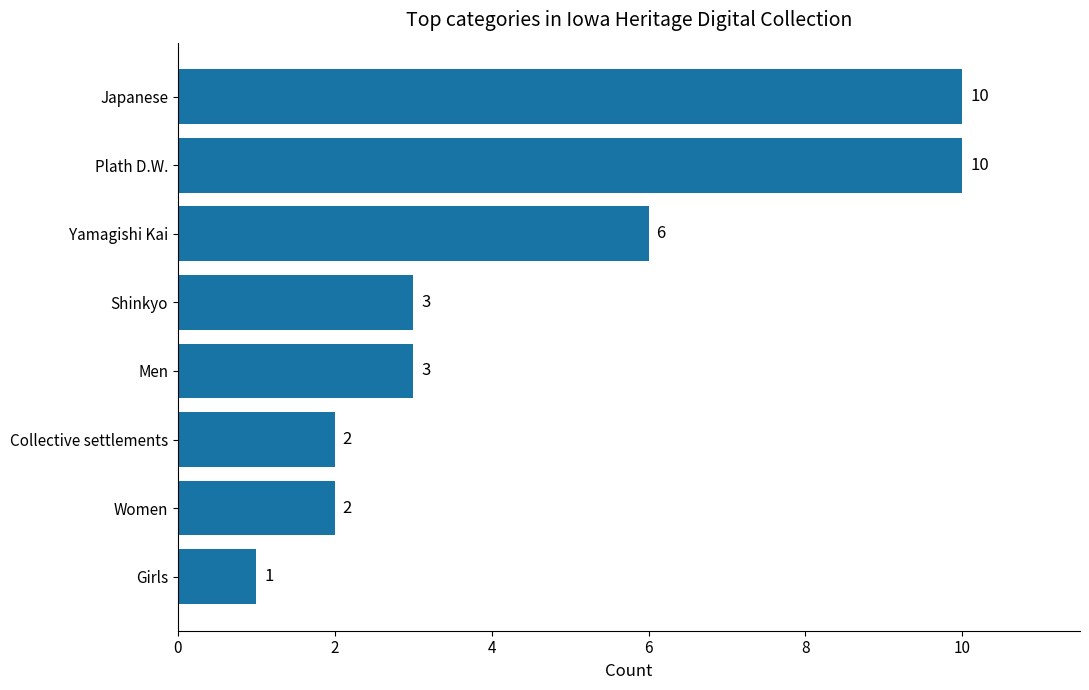

Which has a higher value, Japanese or Yamagishi Kai?

Japanese